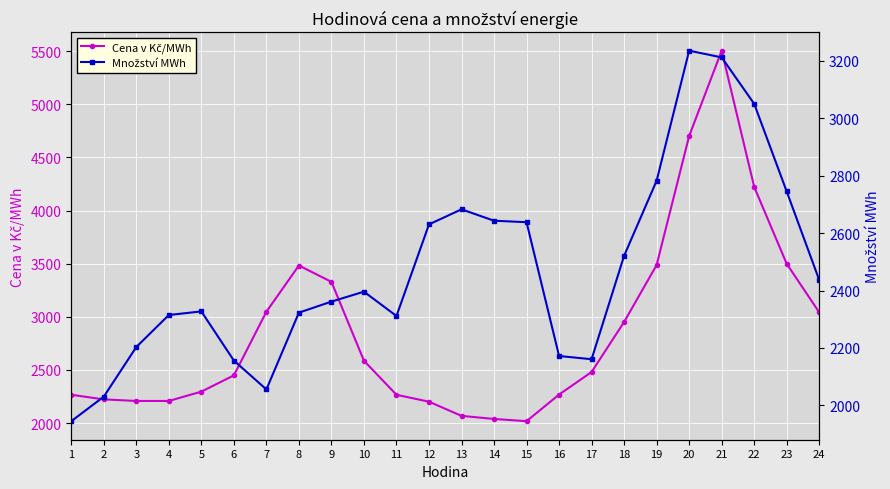

Read the Množství MWh value at 18.

2521.1